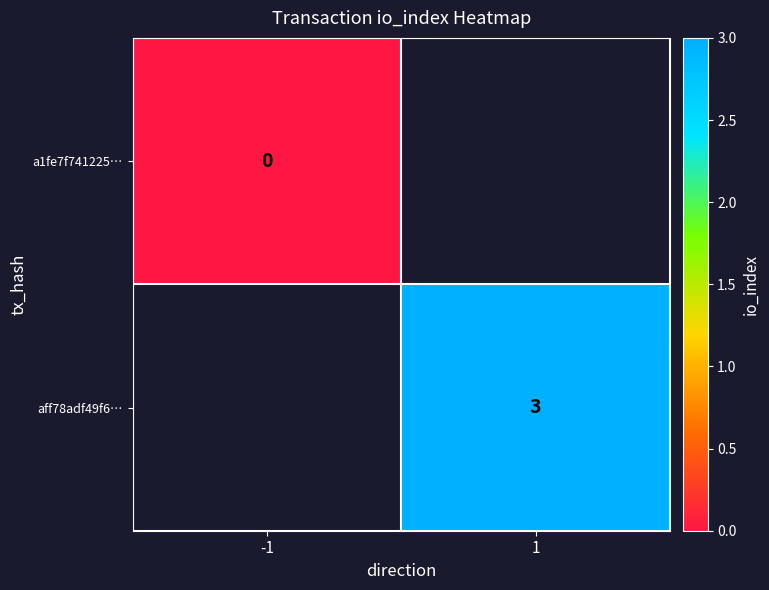

The value of aff78adf49f6… at 1 is 3. True or false?

True